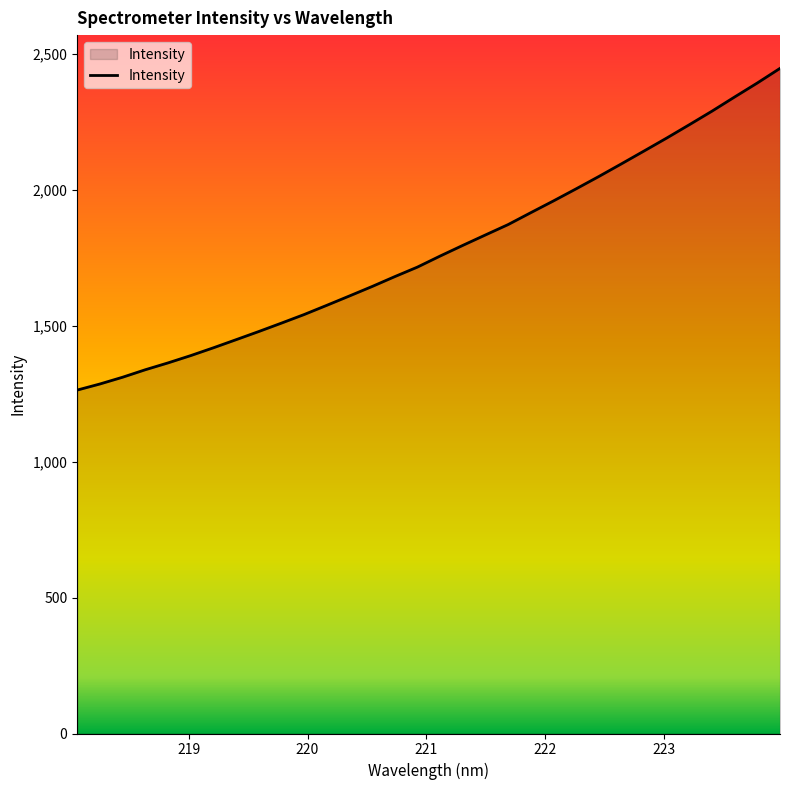

What is the difference between the maximum and minimum values?

1183.5